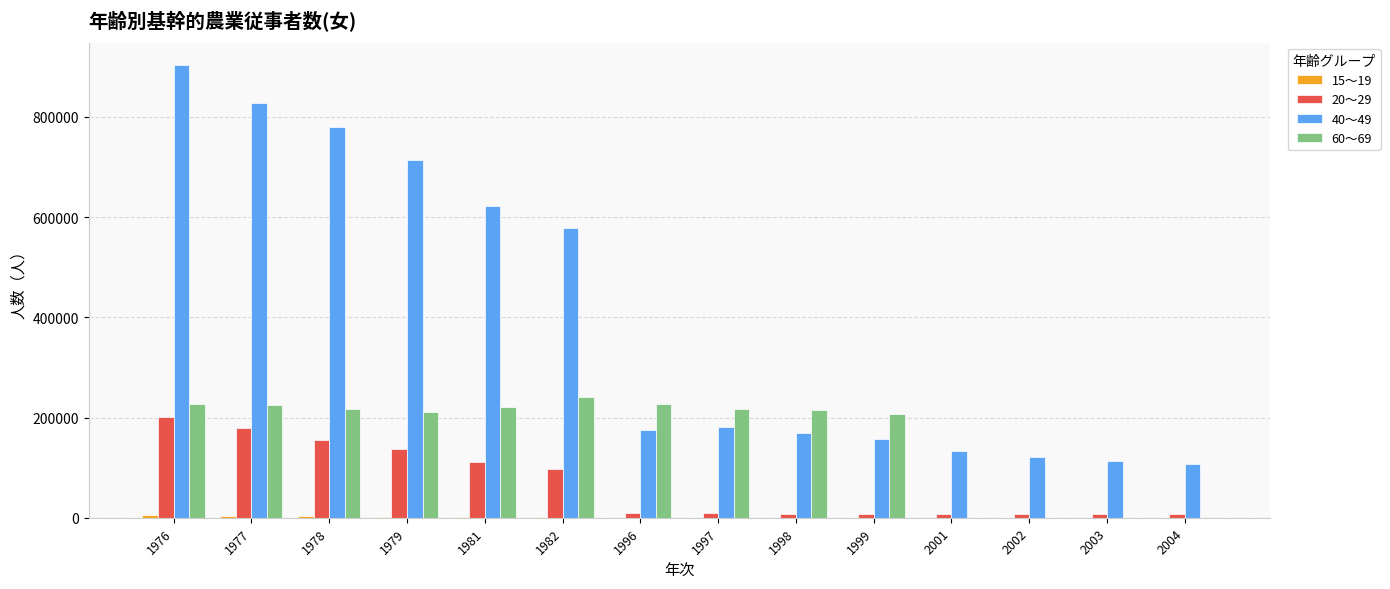

How many series are shown in this chart?

4